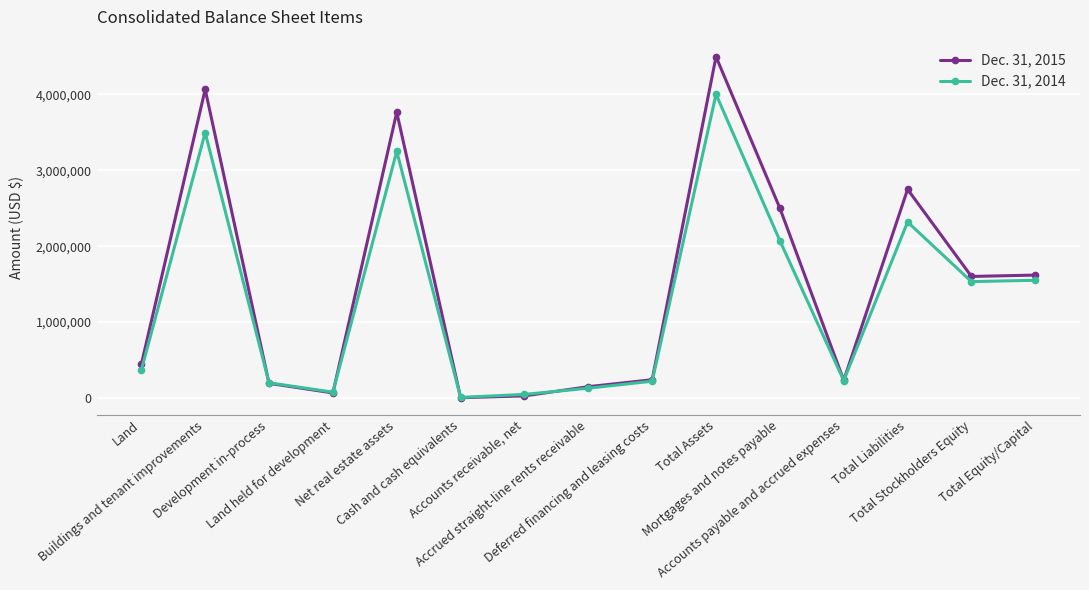

Which series has the largest range (max minus min)?

Dec. 31, 2015